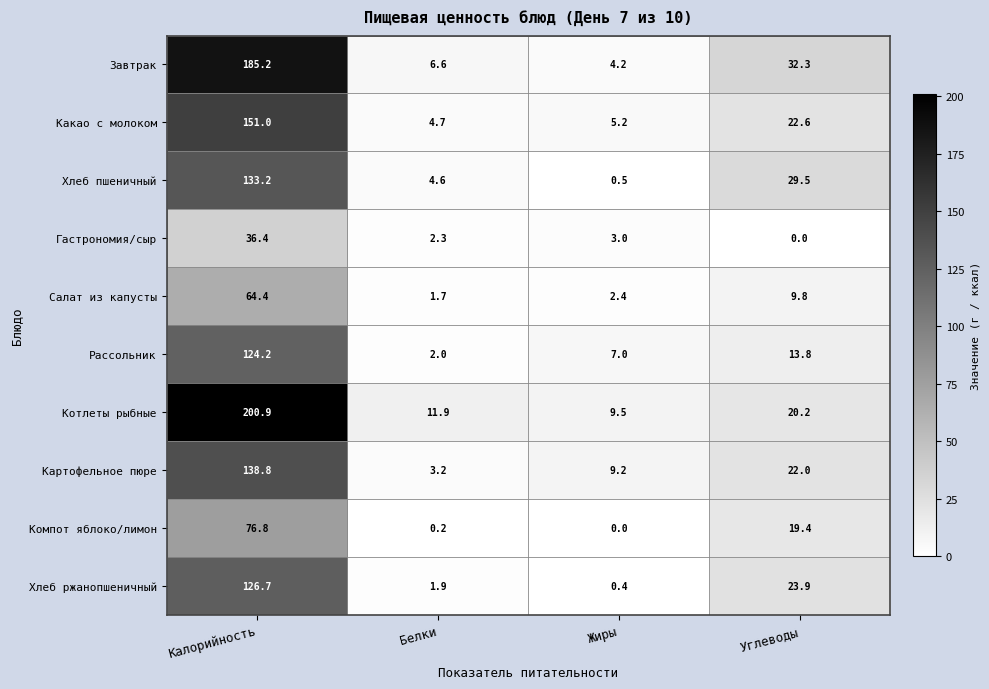

Which series changed the most between Калорийность and Углеводы?

Котлеты рыбные